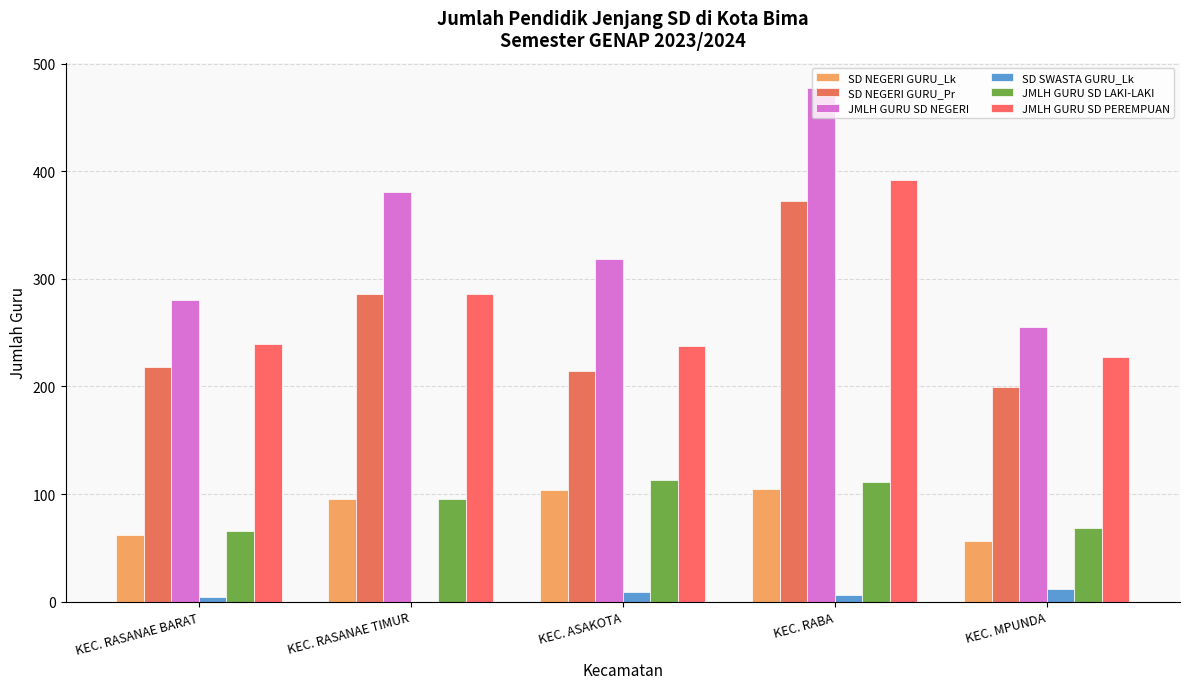

Are the bars grouped side by side (vs. stacked)?

Yes